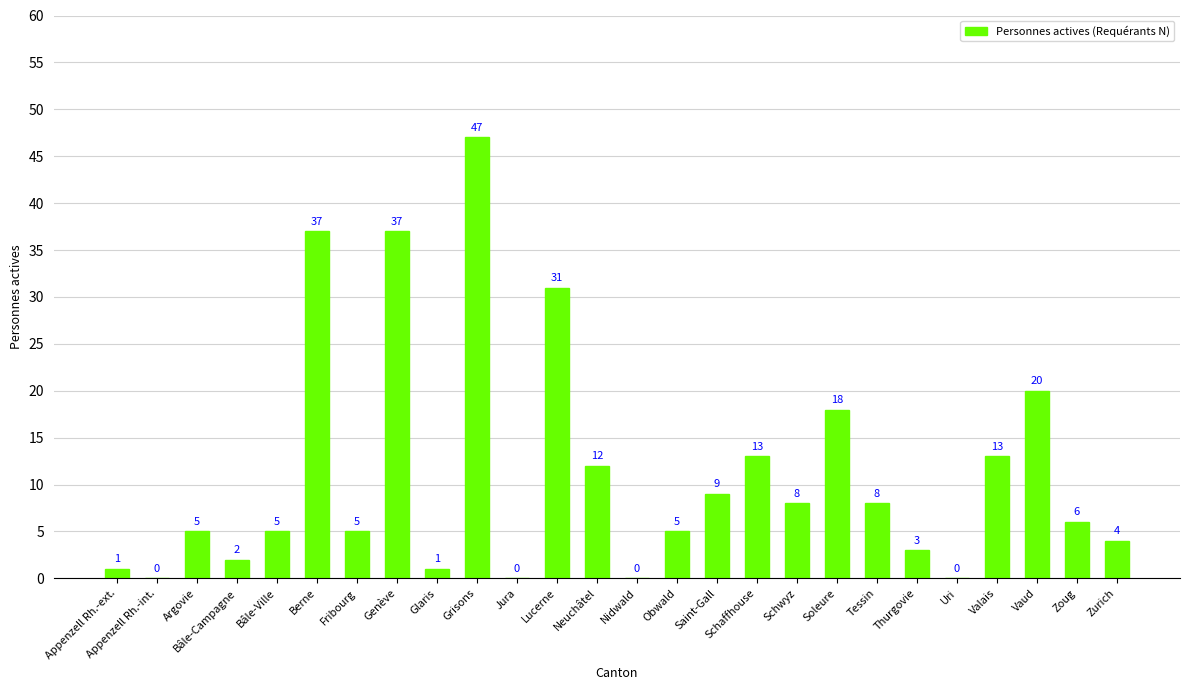

Are the bars horizontal?

No